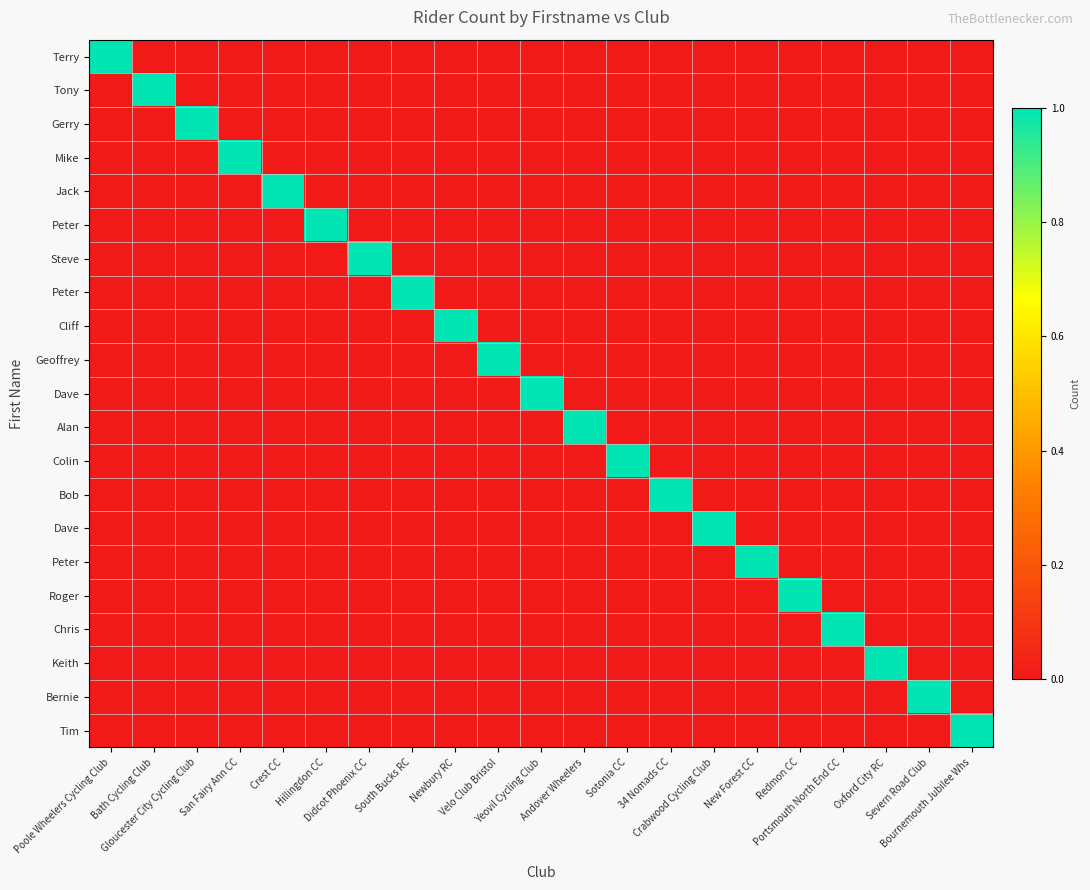

What is the total value across all series at Crest CC?

1